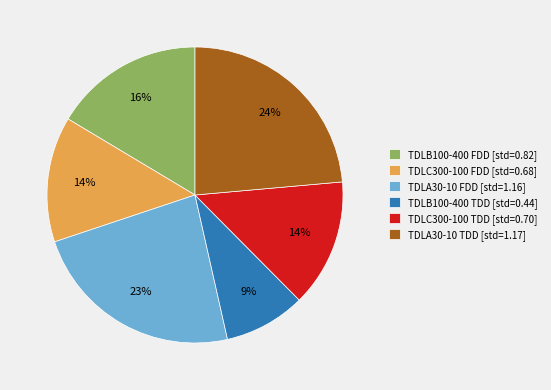

To the nearest percent, what portion does TDLA30-10 FDD [std=1.16] represent?

23%